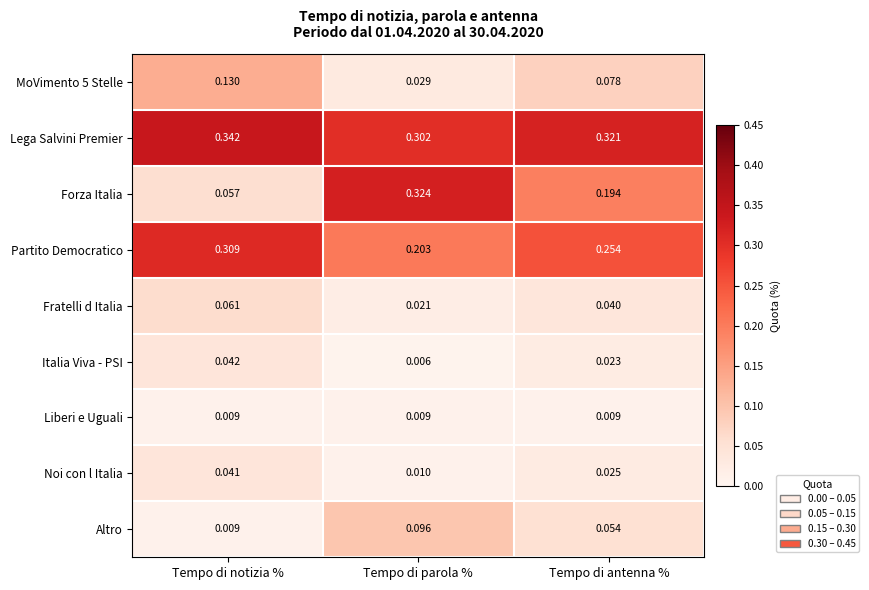

List the labels in order of Partito Democratico value, smallest first.

Tempo di parola %, Tempo di antenna %, Tempo di notizia %